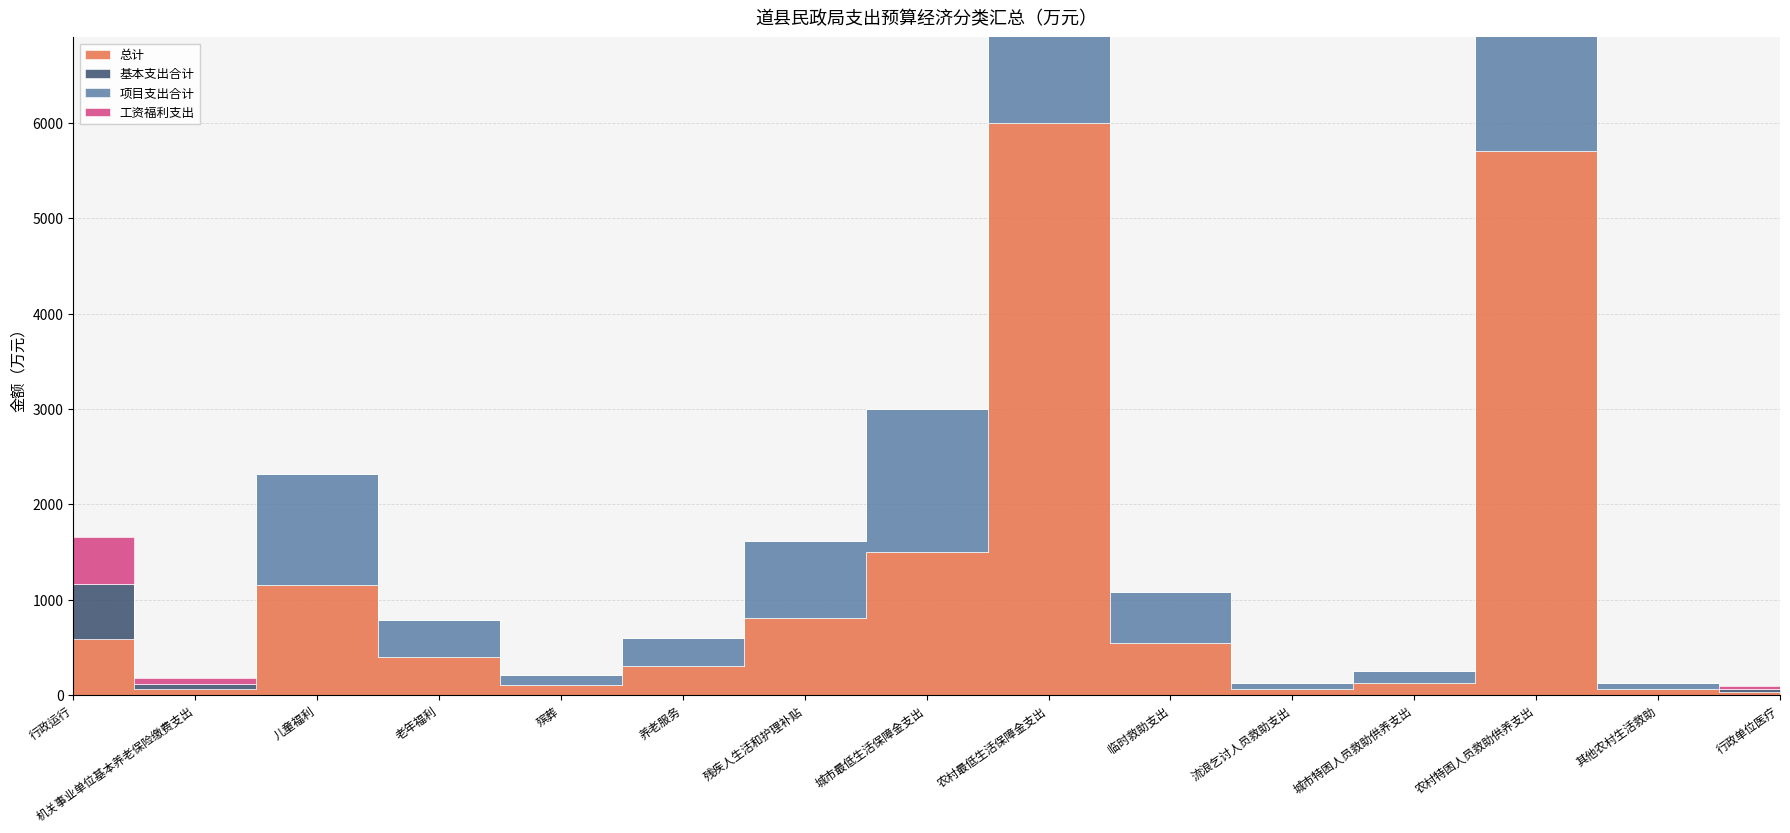

What is the difference between the maximum and minimum values in the 工资福利支出 series?

490.7